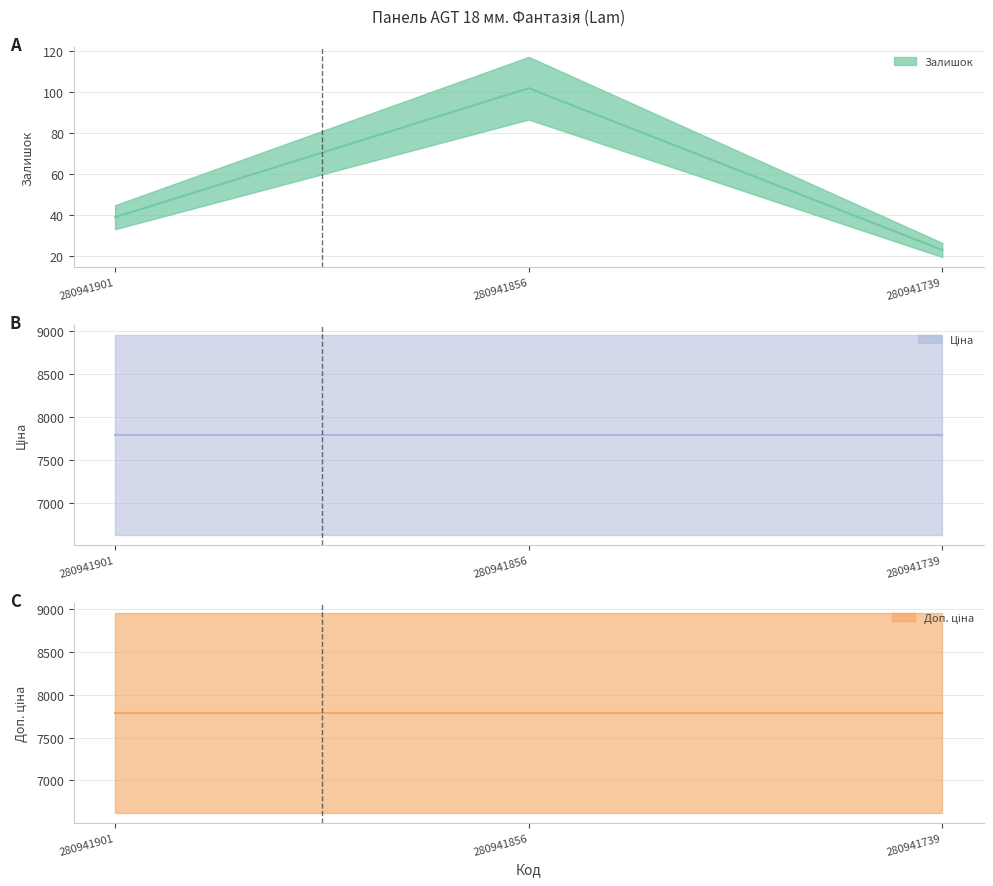

Reading left to right, transcribe all the data shown in this chart.

Залишок: 280941901=39.0	280941856=102.0	280941739=23.0
Ціна: 280941901=7792.9	280941856=7792.9	280941739=7792.9
Доп. ціна: 280941901=7792.9	280941856=7792.9	280941739=7792.9